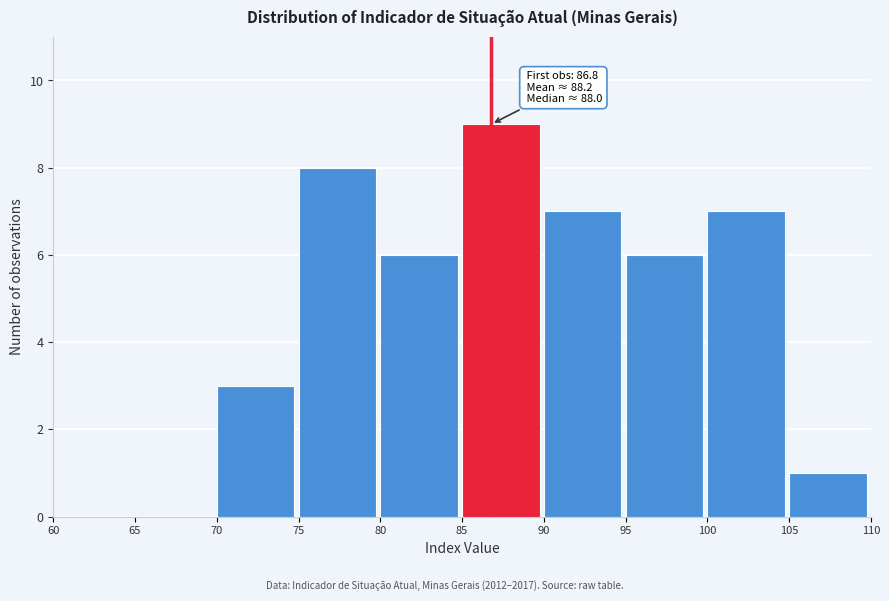

Over which range of the x-axis is the bar tallest?

85 to 90